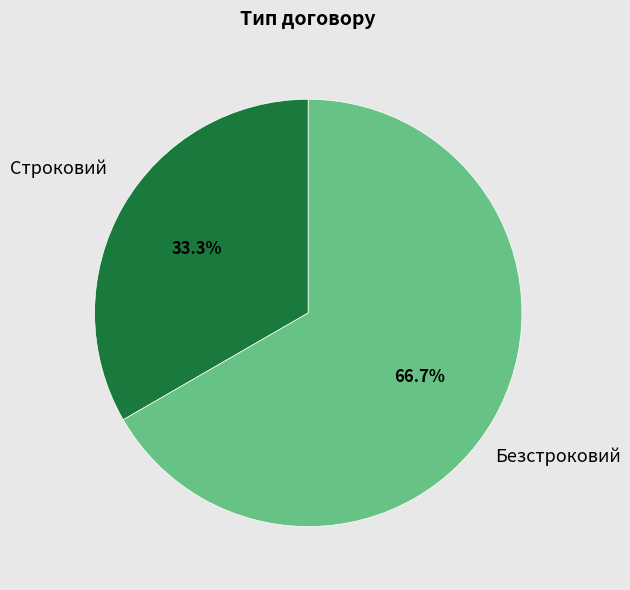

Does any single category account for the majority?

Yes